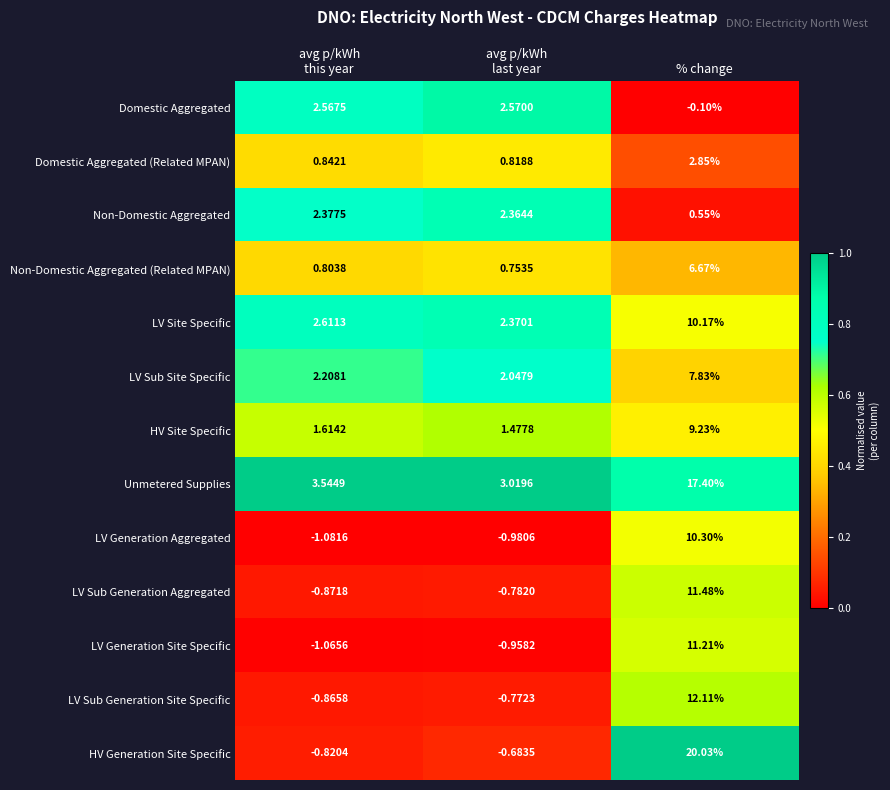

Rank the series at % change from lowest to highest value.

Domestic Aggregated, Non-Domestic Aggregated, Domestic Aggregated (Related MPAN), Non-Domestic Aggregated (Related MPAN), LV Sub Site Specific, HV Site Specific, LV Site Specific, LV Generation Aggregated, LV Generation Site Specific, LV Sub Generation Aggregated, LV Sub Generation Site Specific, Unmetered Supplies, HV Generation Site Specific